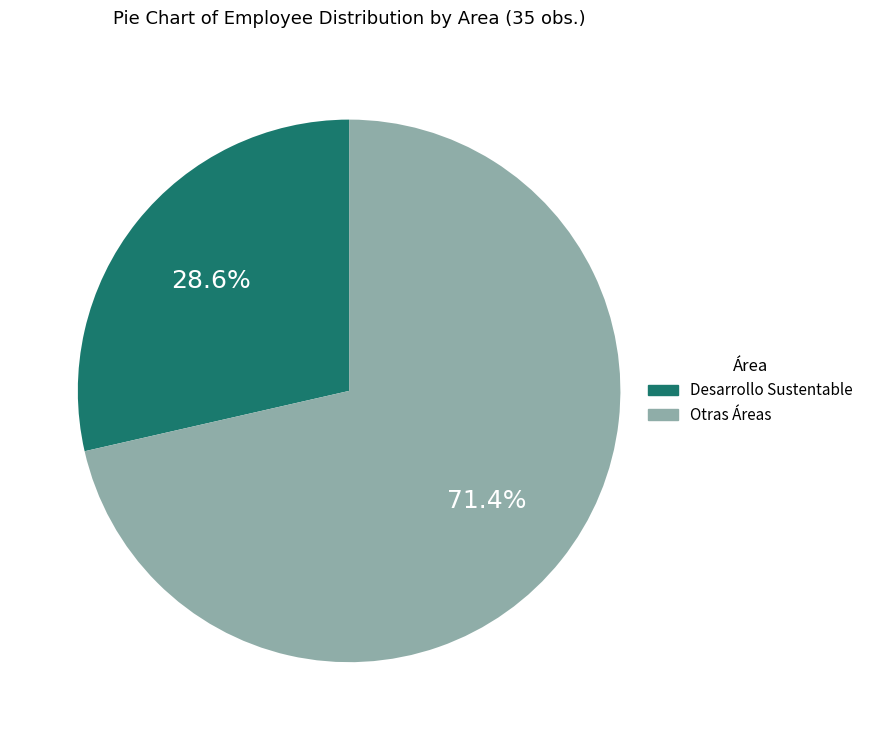

Count the number of slices in the pie.

2